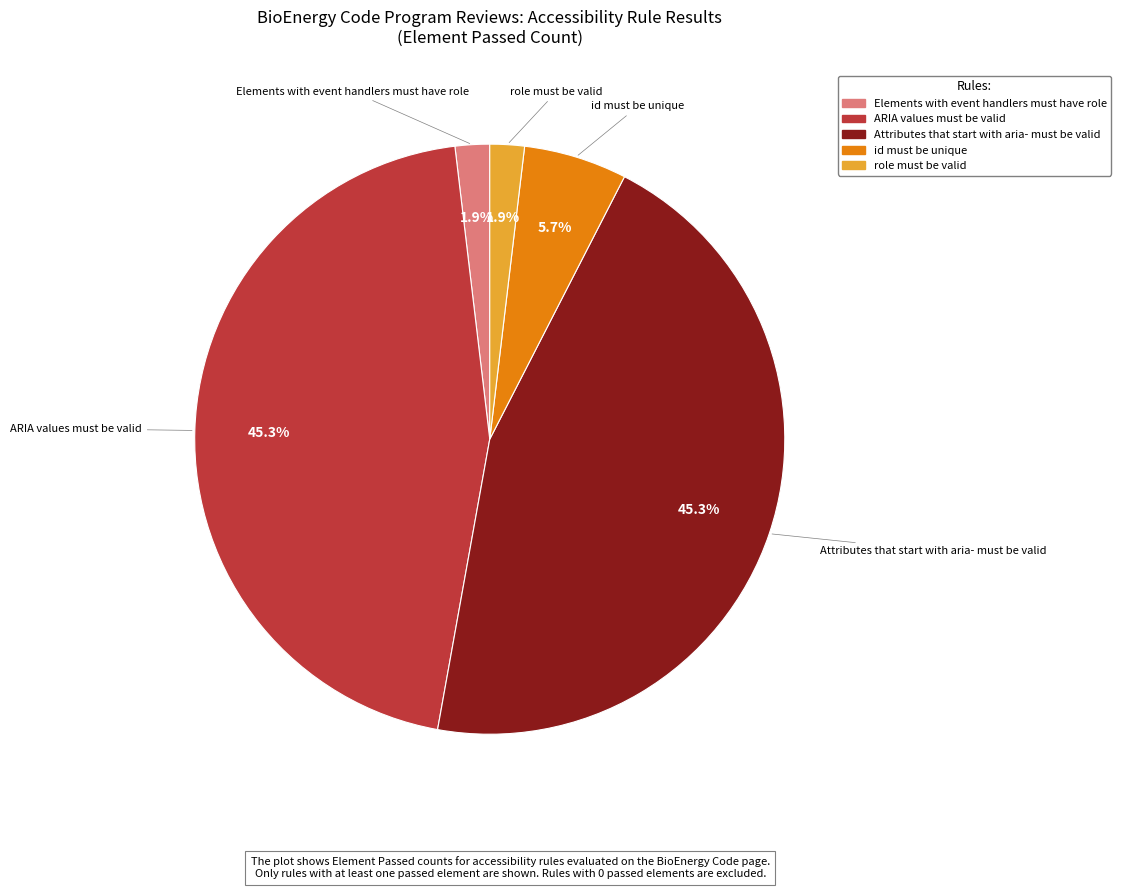

How many slices are in this pie chart?

5